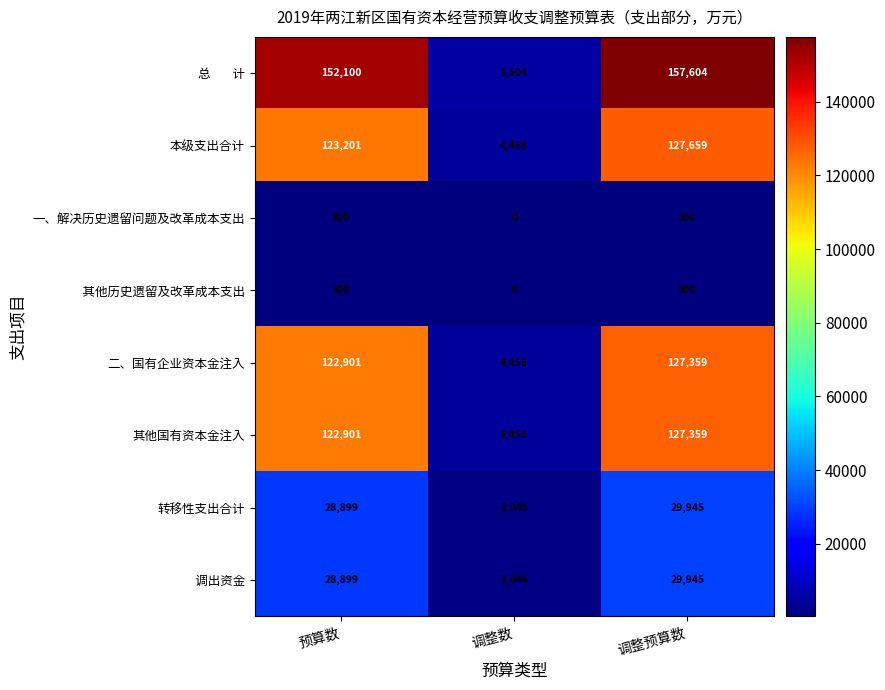

Rank the categories by 其他国有资本金注入 value from lowest to highest.

调整数, 预算数, 调整预算数